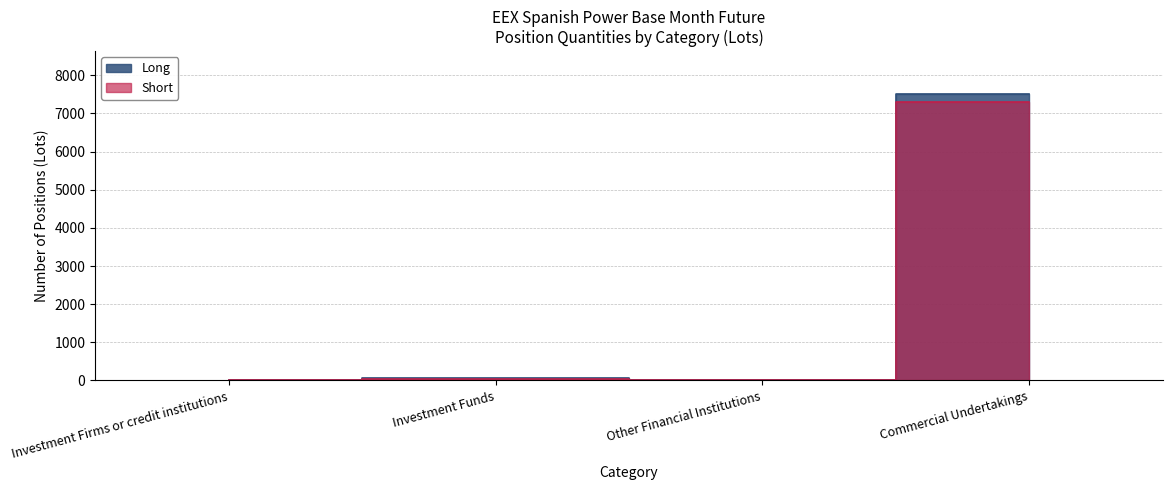

True or false: Short and Long intersect in this chart.

False